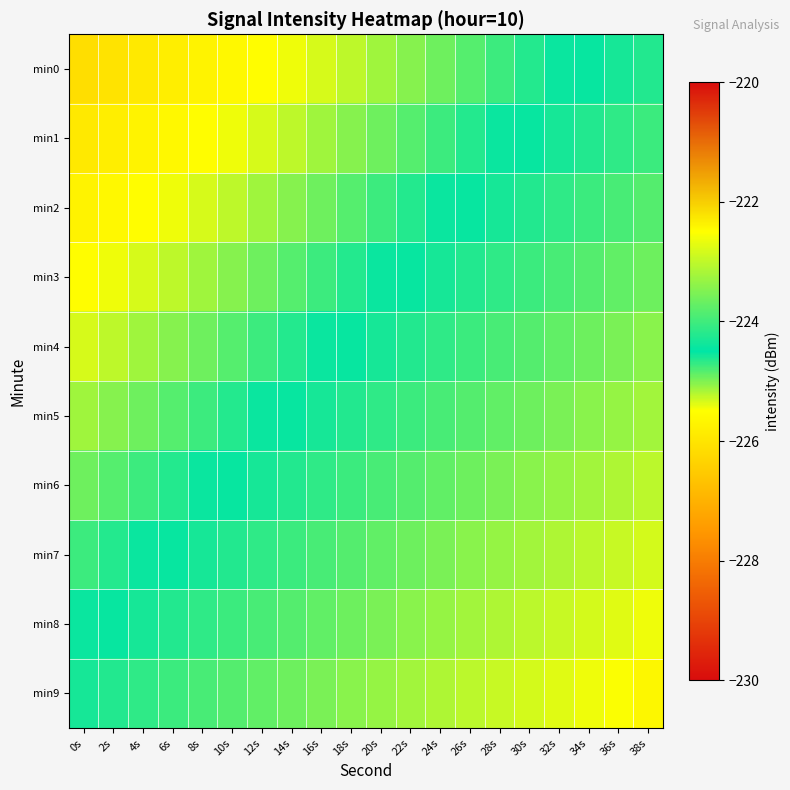

What is the total value across all series at 2s?

-2251.4